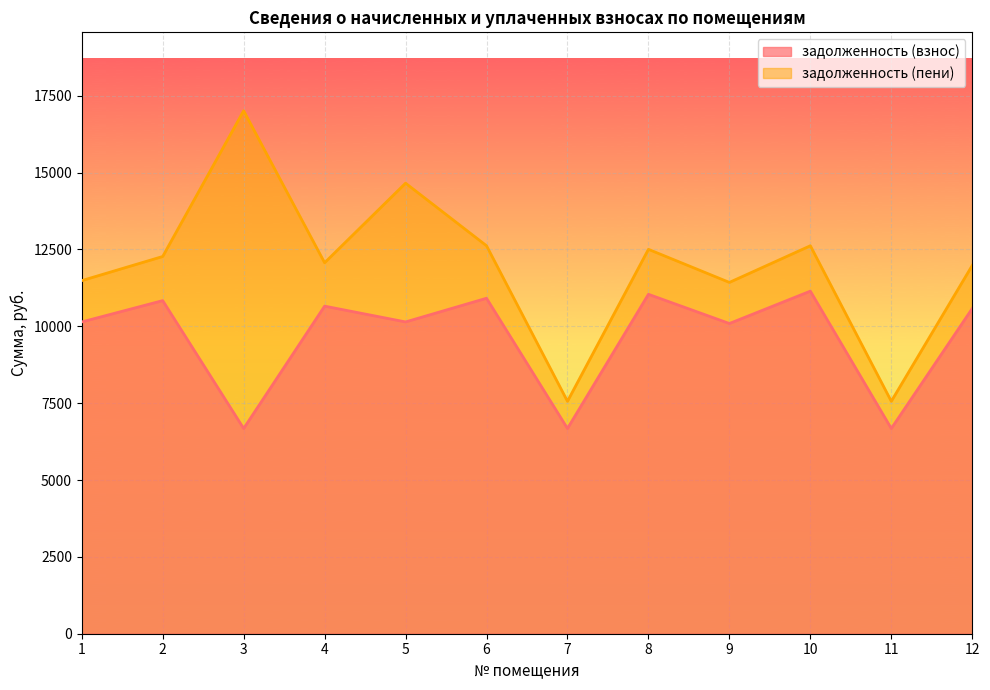

What is the average value of the задолженность (взнос) series?

9632.1